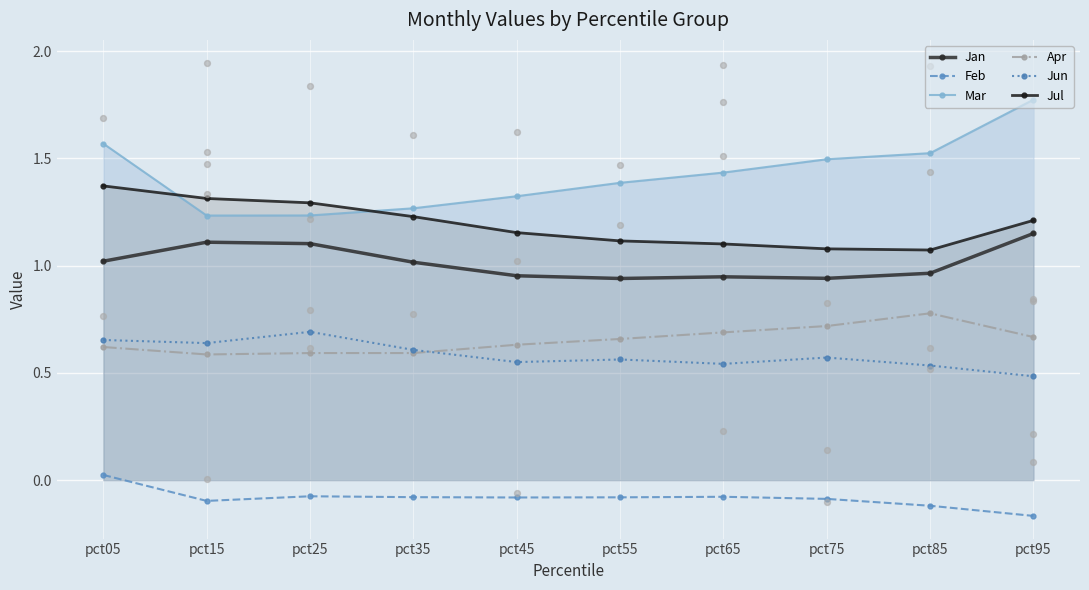

At which category is the sum across all series the highest?

pct05